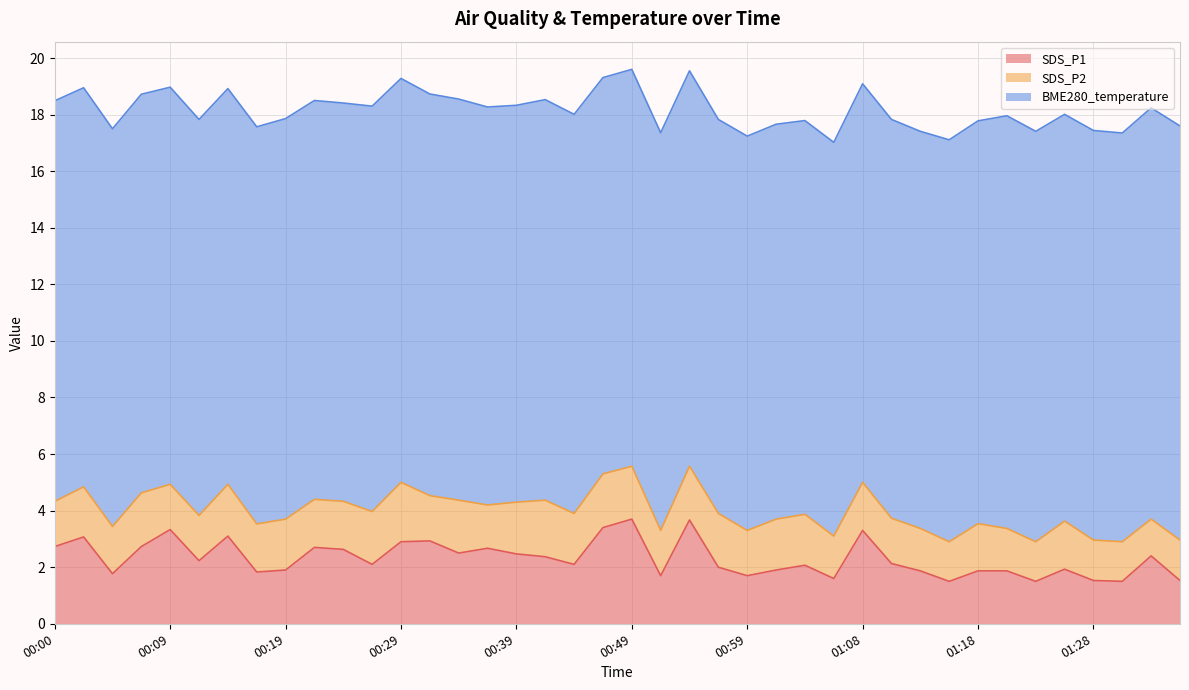

What position from the left is 00:44?

19